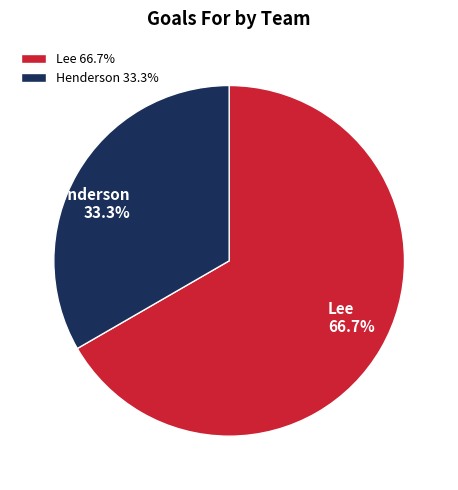

Rank the categories by value from highest to lowest.

Lee, Henderson